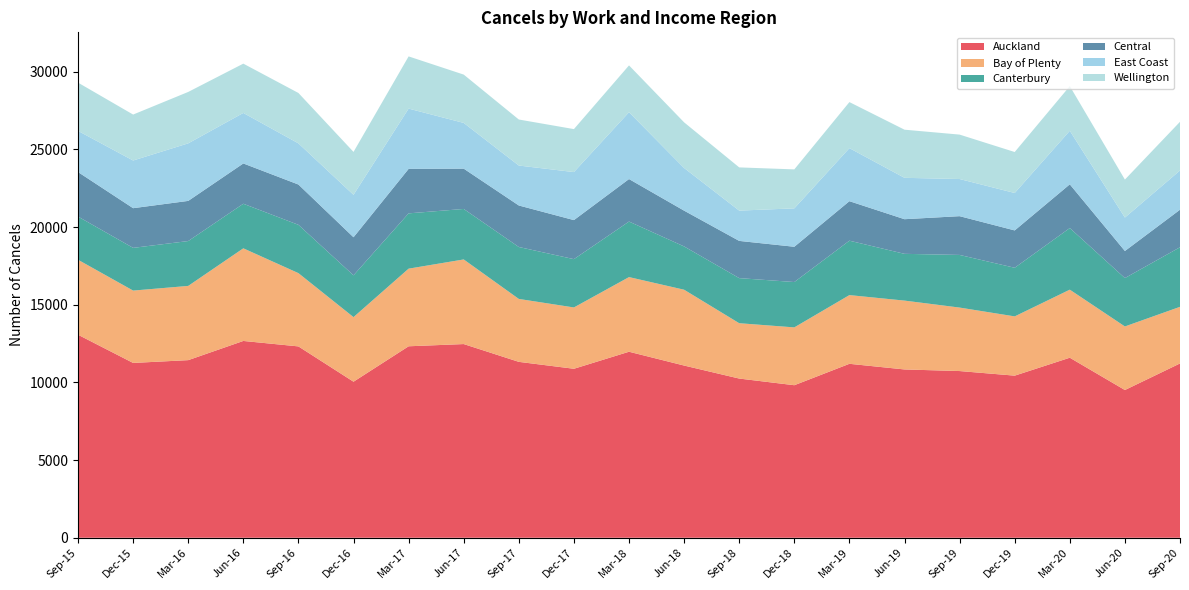

Reading left to right, list all the values displayed in this chart.

Auckland: Sep-15=13067	Dec-15=11251	Mar-16=11431	Jun-16=12666	Sep-16=12315	Dec-16=10043	Mar-17=12323	Jun-17=12466	Sep-17=11321	Dec-17=10876	Mar-18=11972	Jun-18=11083	Sep-18=10246	Dec-18=9817	Mar-19=11195	Jun-19=10832	Sep-19=10729	Dec-19=10433	Mar-20=11587	Jun-20=9508	Sep-20=11218
Bay of Plenty: Sep-15=4825	Dec-15=4657	Mar-16=4778	Jun-16=5962	Sep-16=4716	Dec-16=4157	Mar-17=4996	Jun-17=5446	Sep-17=4050	Dec-17=3946	Mar-18=4804	Jun-18=4880	Sep-18=3562	Dec-18=3722	Mar-19=4422	Jun-19=4431	Sep-19=4085	Dec-19=3814	Mar-20=4380	Jun-20=4091	Sep-20=3644
Canterbury: Sep-15=2780	Dec-15=2749	Mar-16=2887	Jun-16=2869	Sep-16=3109	Dec-16=2690	Mar-17=3559	Jun-17=3250	Sep-17=3342	Dec-17=3109	Mar-18=3575	Jun-18=2786	Sep-18=2902	Dec-18=2919	Mar-19=3503	Jun-19=3010	Sep-19=3388	Dec-19=3129	Mar-20=3966	Jun-20=3114	Sep-20=3835
Central: Sep-15=2865	Dec-15=2554	Mar-16=2584	Jun-16=2593	Sep-16=2594	Dec-16=2450	Mar-17=2863	Jun-17=2594	Sep-17=2672	Dec-17=2513	Mar-18=2735	Jun-18=2303	Sep-18=2395	Dec-18=2270	Mar-19=2542	Jun-19=2229	Sep-19=2495	Dec-19=2404	Mar-20=2813	Jun-20=1743	Sep-20=2415
East Coast: Sep-15=2649	Dec-15=3069	Mar-16=3704	Jun-16=3251	Sep-16=2649	Dec-16=2731	Mar-17=3879	Jun-17=2943	Sep-17=2571	Dec-17=3091	Mar-18=4301	Jun-18=2745	Sep-18=1950	Dec-18=2472	Mar-19=3414	Jun-19=2663	Sep-19=2391	Dec-19=2409	Mar-20=3446	Jun-20=2152	Sep-20=2525
Wellington: Sep-15=3106	Dec-15=2957	Mar-16=3309	Jun-16=3173	Sep-16=3243	Dec-16=2762	Mar-17=3360	Jun-17=3110	Sep-17=2962	Dec-17=2766	Mar-18=3014	Jun-18=2939	Sep-18=2781	Dec-18=2508	Mar-19=2963	Jun-19=3098	Sep-19=2859	Dec-19=2637	Mar-20=2876	Jun-20=2444	Sep-20=3134